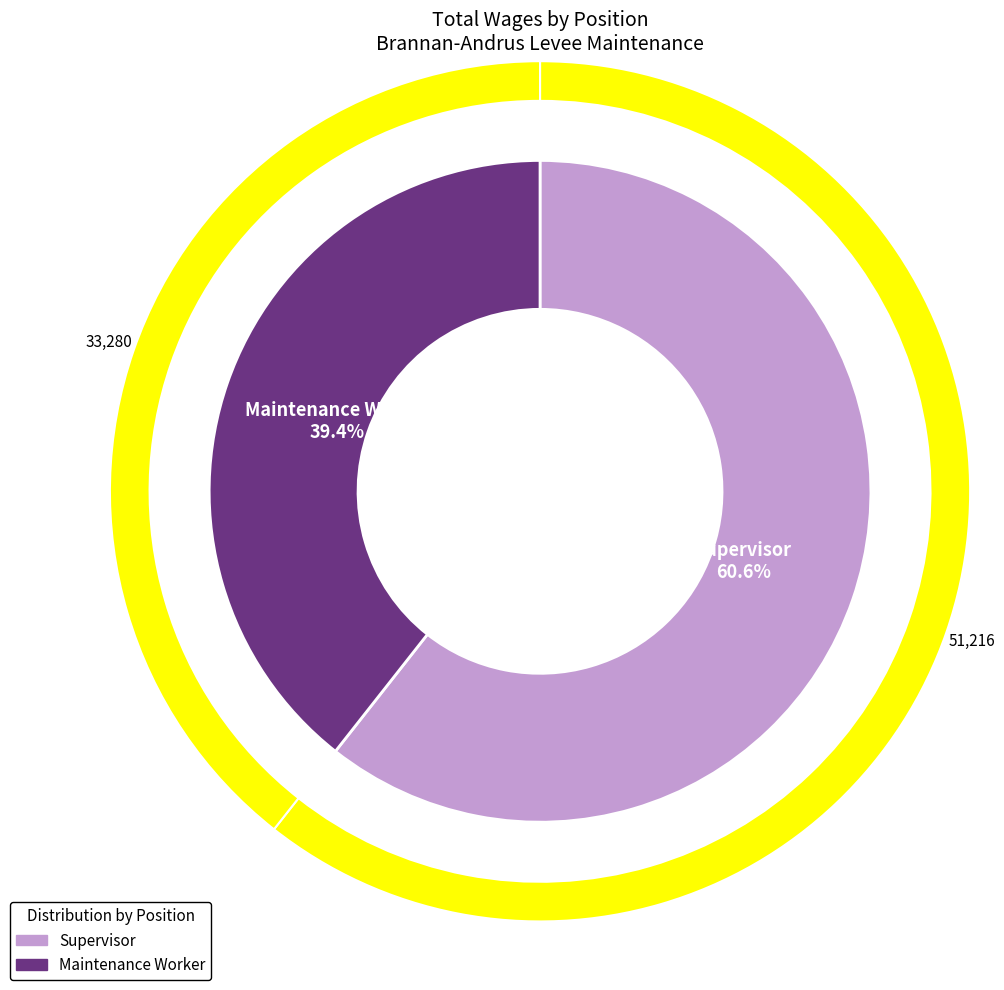

Is it true that Maintenance Worker is 51% of the pie?

False